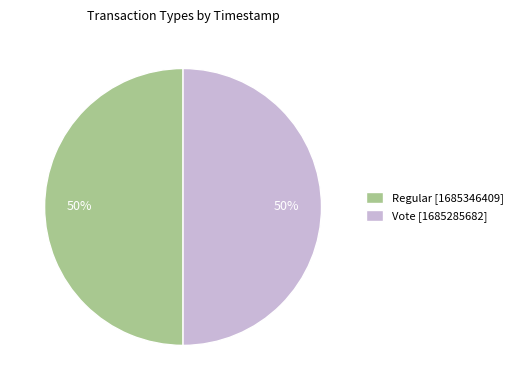

Do Regular [1685346409] and Vote [1685285682] together represent more than half of the pie?

Yes